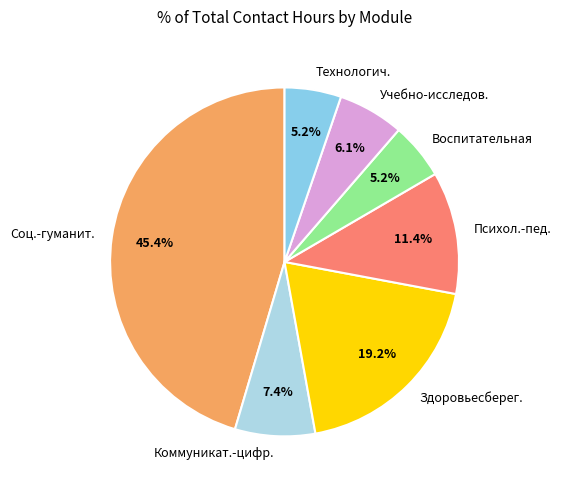

Is there a majority slice in this chart?

No